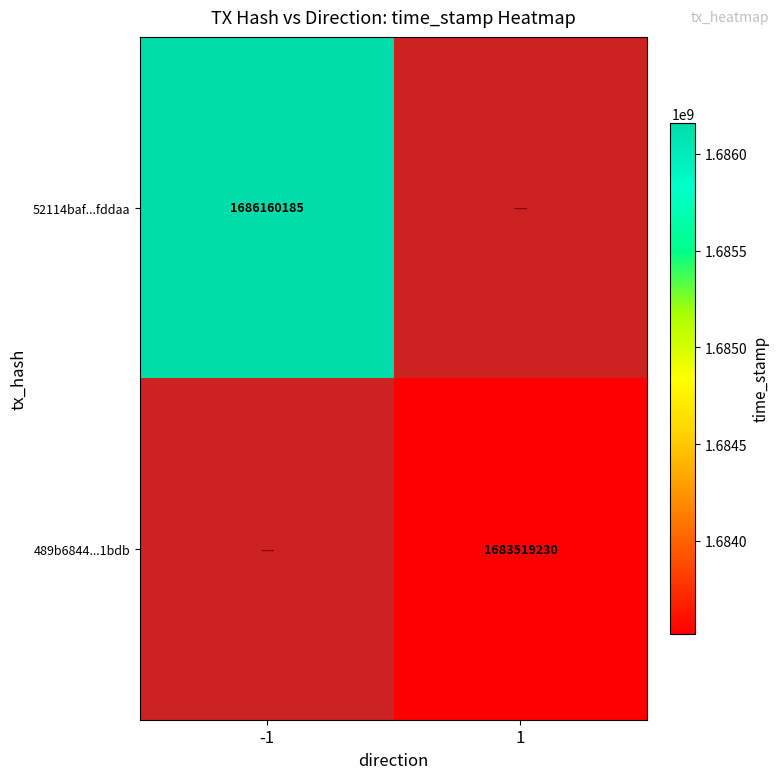

The value of 52114baf...fddaa at -1 is 2873873481. True or false?

False